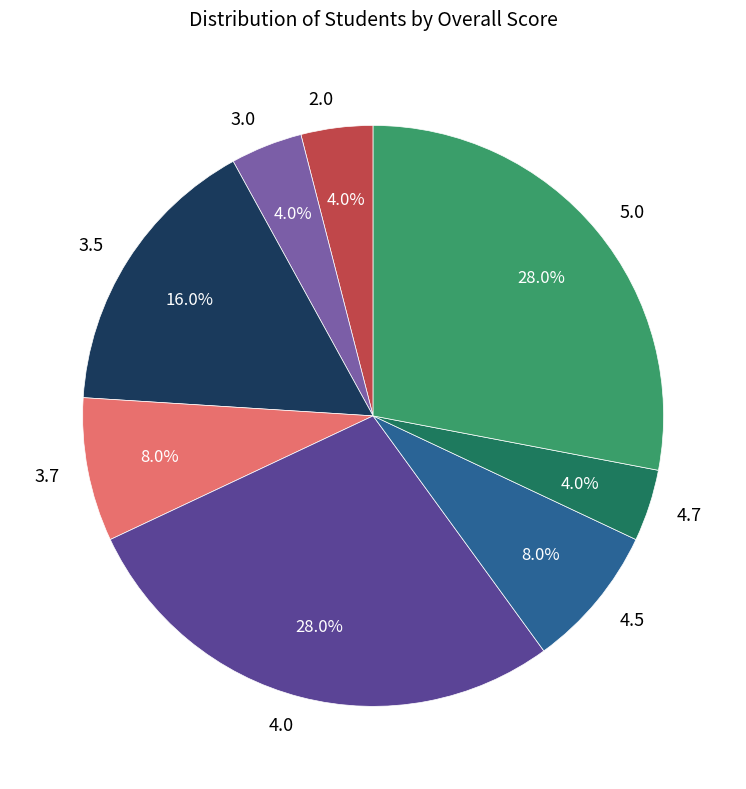

Between 3.7 and 4.7, which is larger?

3.7